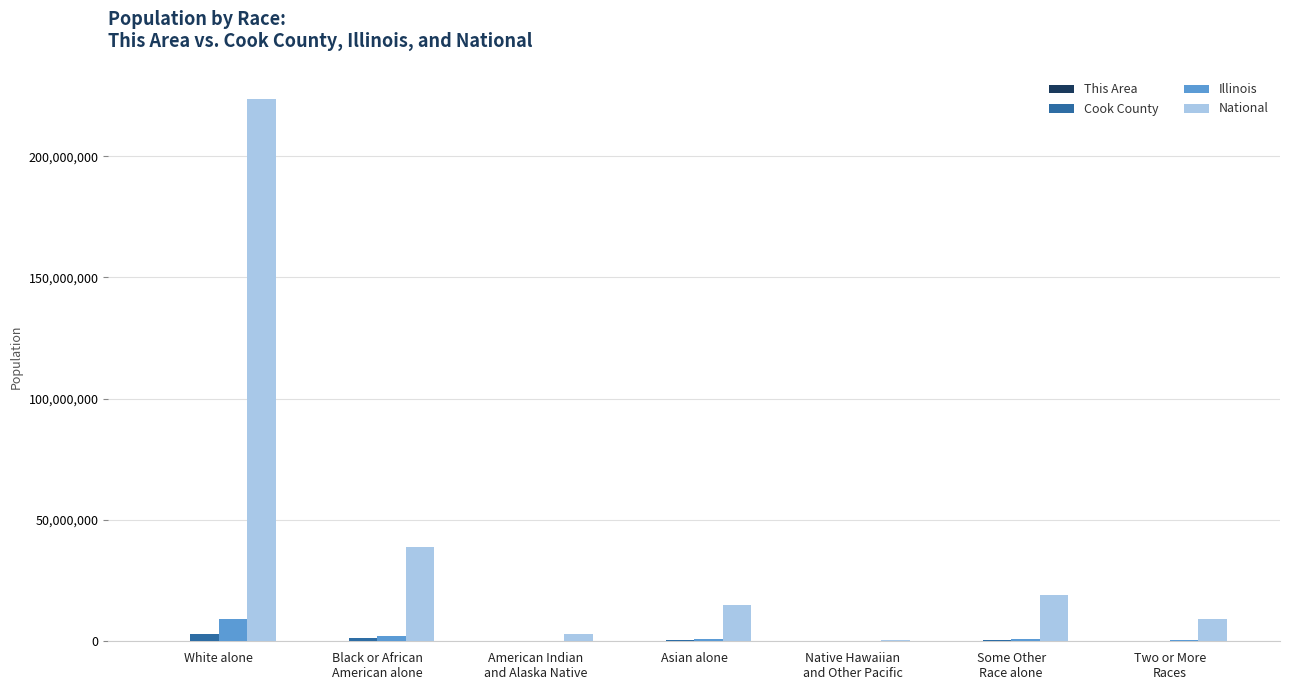

Where is National nearest to the value 112046639?

Black or African
American alone